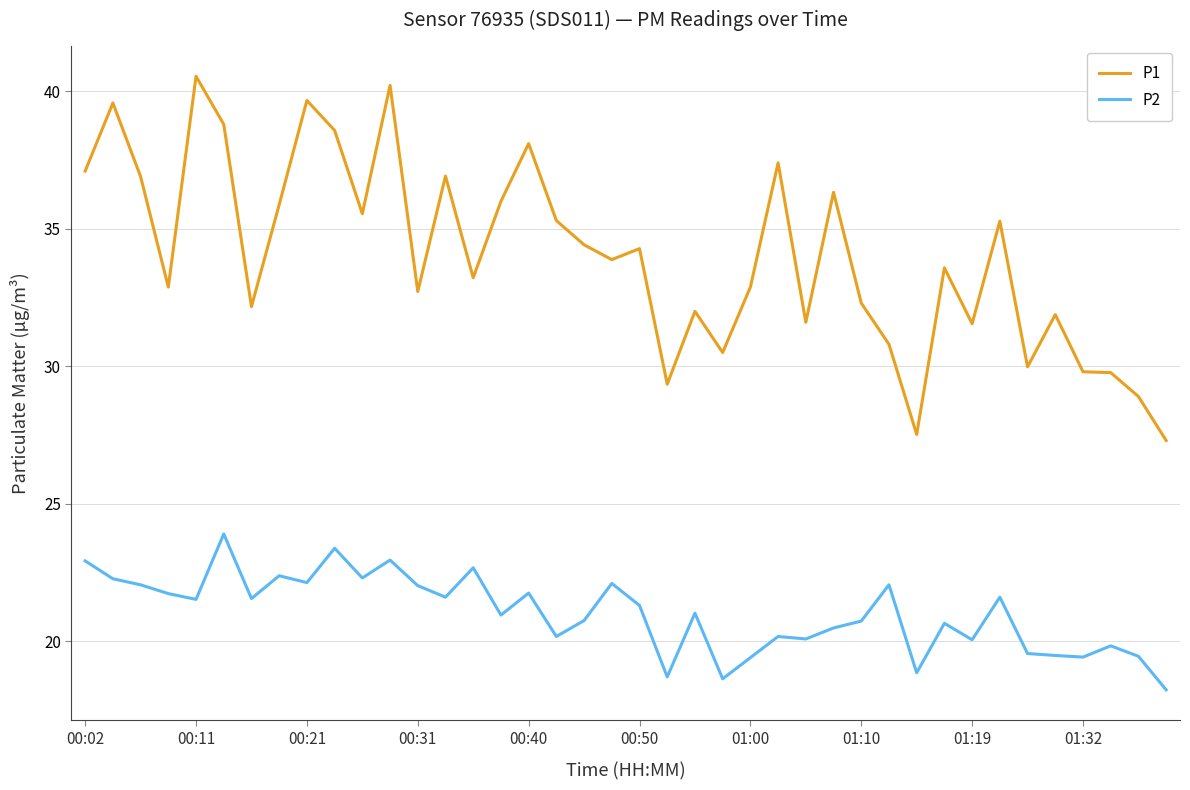

True or false: P2 and P1 intersect in this chart.

False